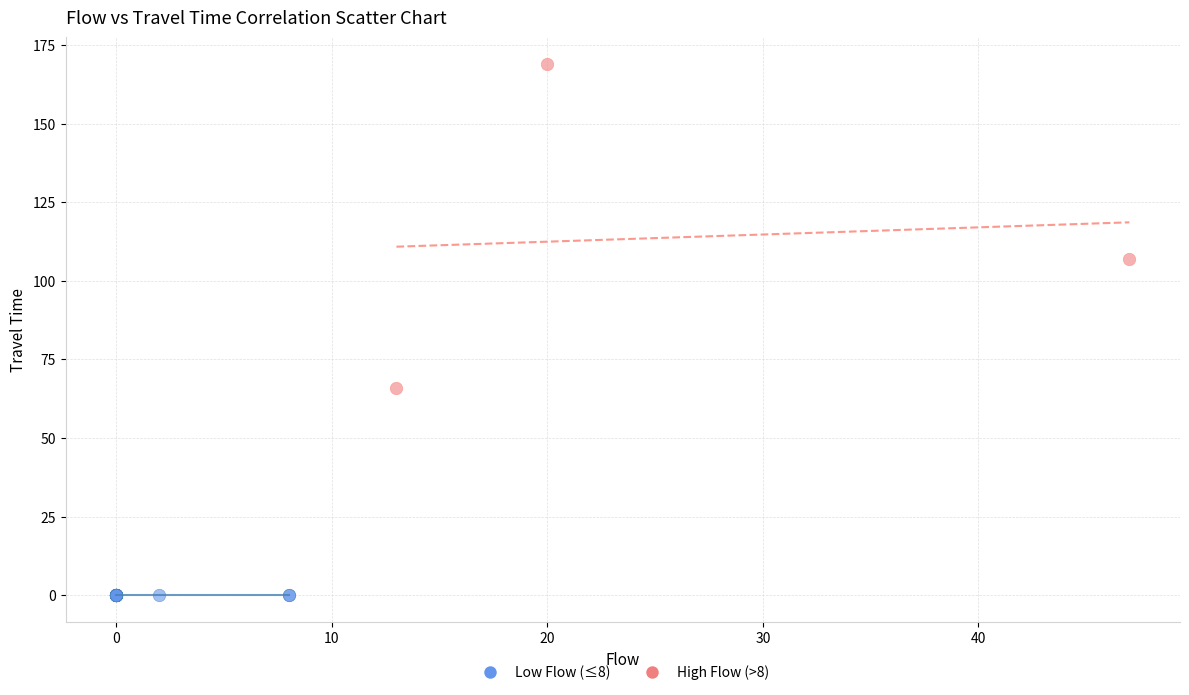

Which series contains the highest Y value?

High Flow (>8)